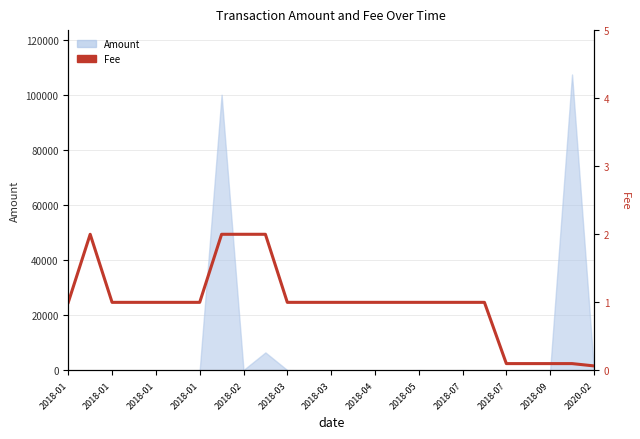

True or false: the data shows 0.5 at 2018-01.

False